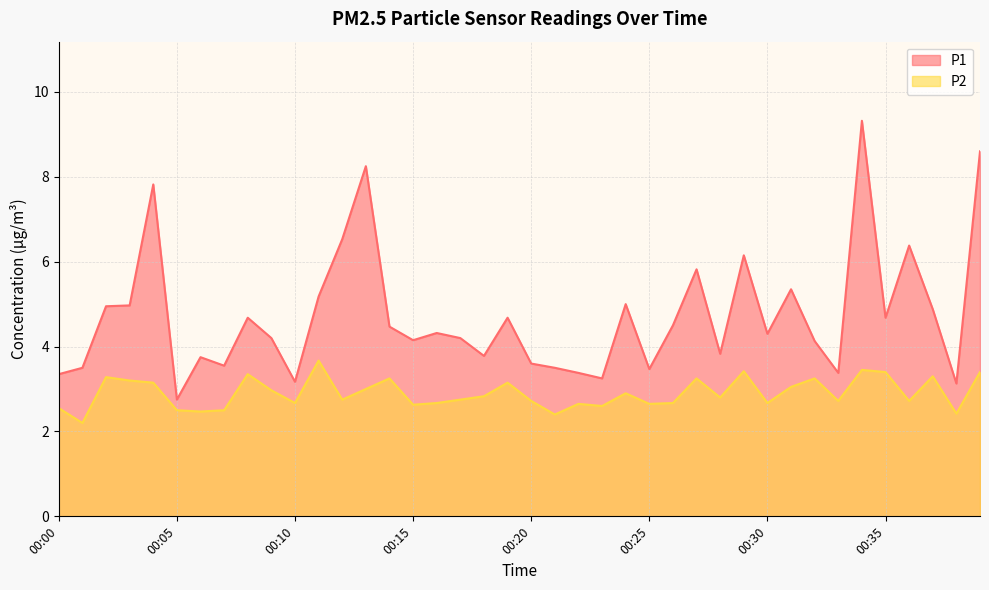

How many categories are shown in the chart?

40